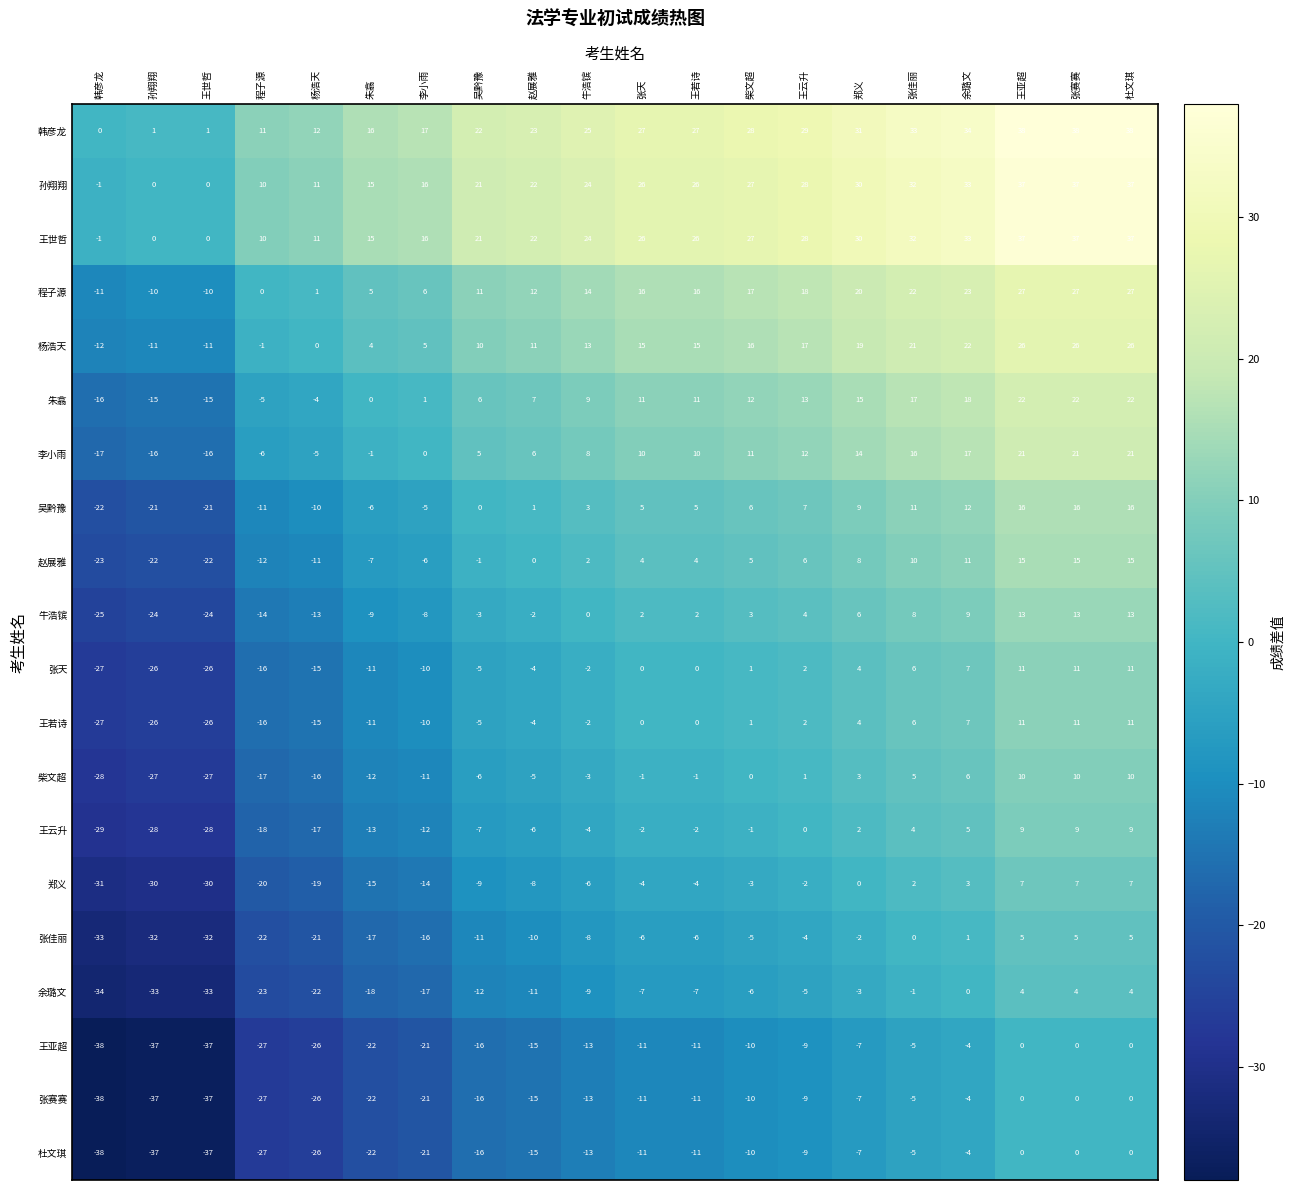

Is it true that 王亚超 equals -9 at 王云升?

True